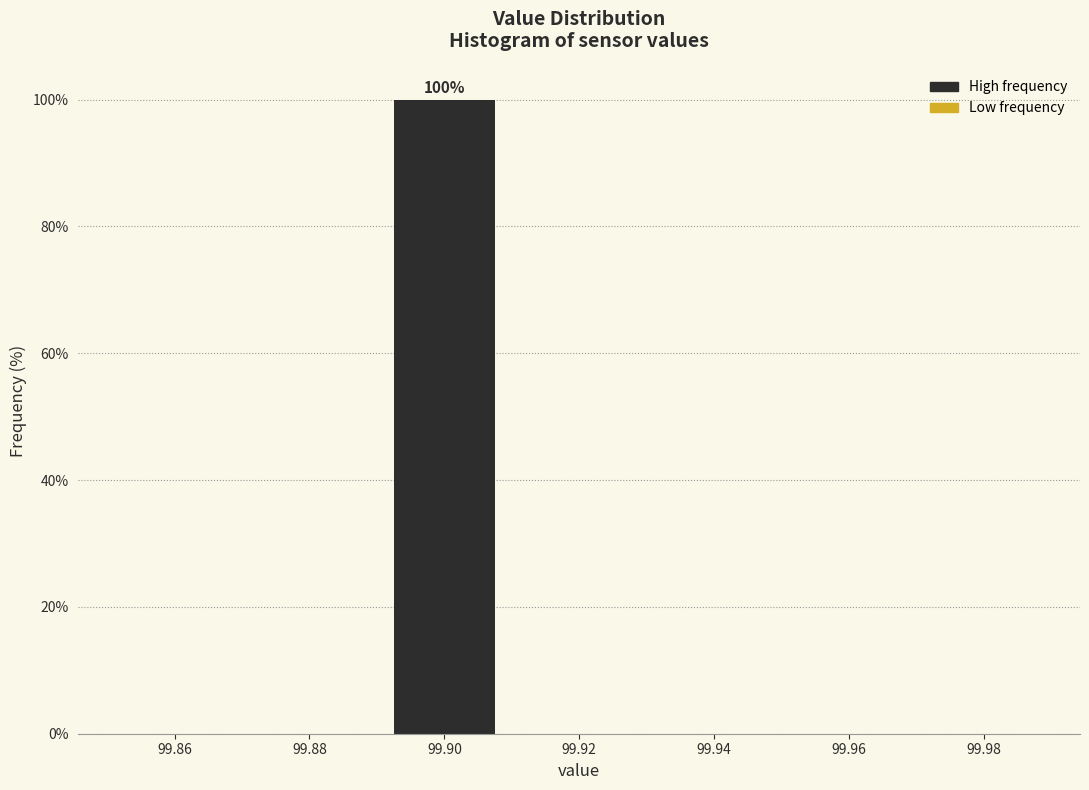

Which range on the x-axis has the tallest bar?

99.89 to 99.91